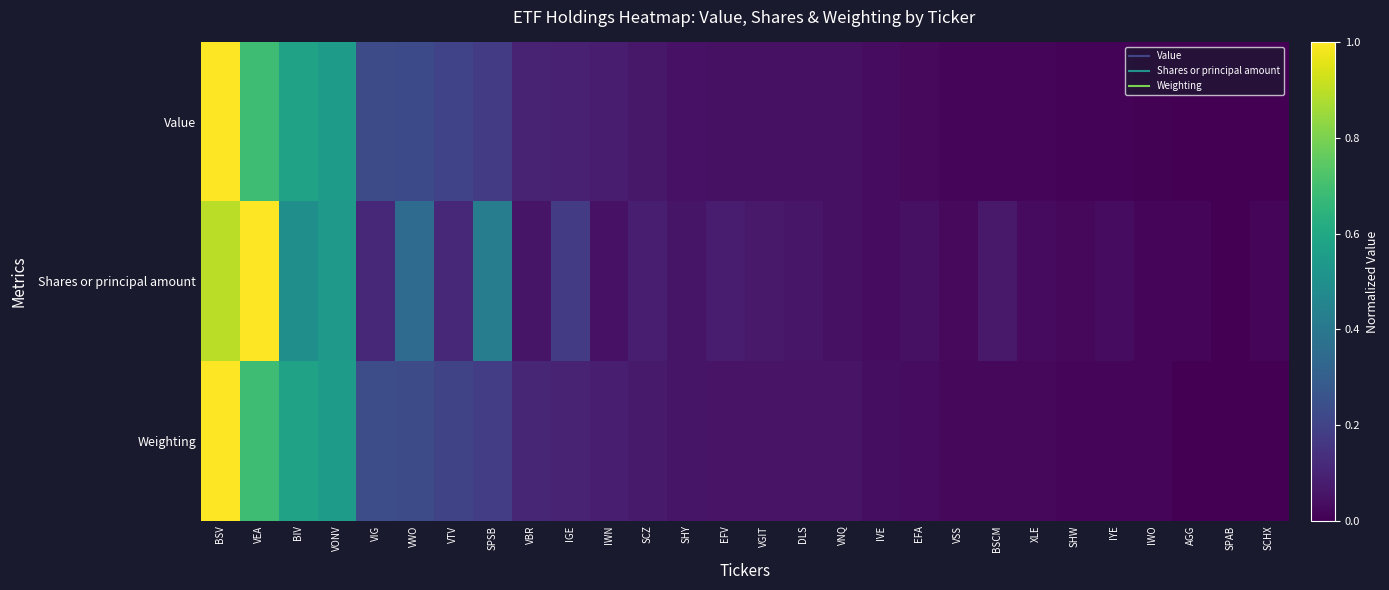

Which series has the largest total across all categories?

Shares or principal amount